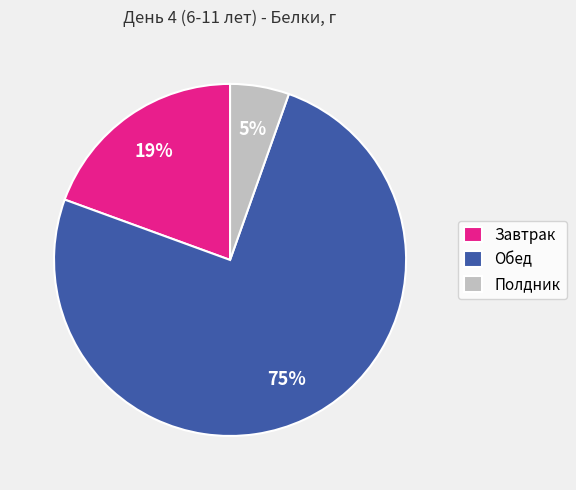

To the nearest percent, what portion does Завтрак represent?

19%